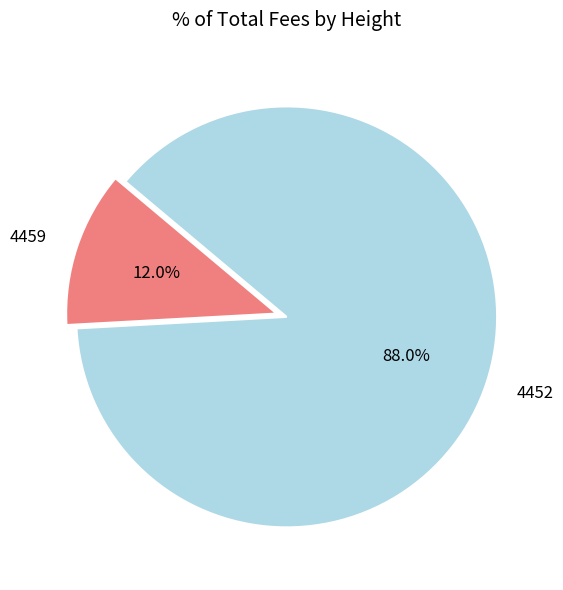

Do 4459 and 4452 together represent more than half of the pie?

Yes